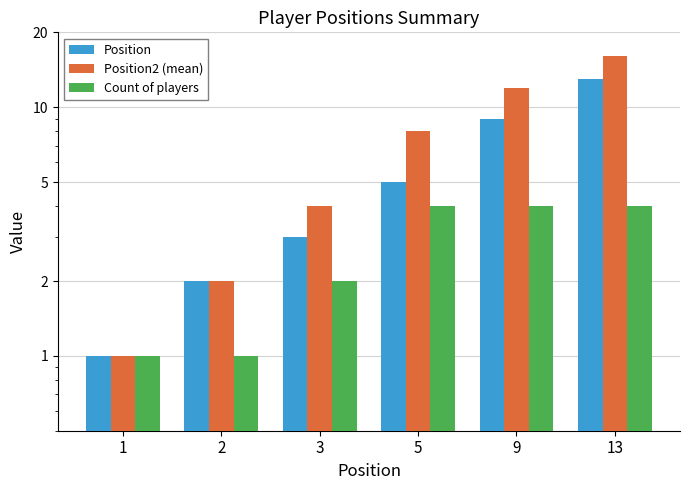

What is the value of the Position bar at the 2nd from the left?

2